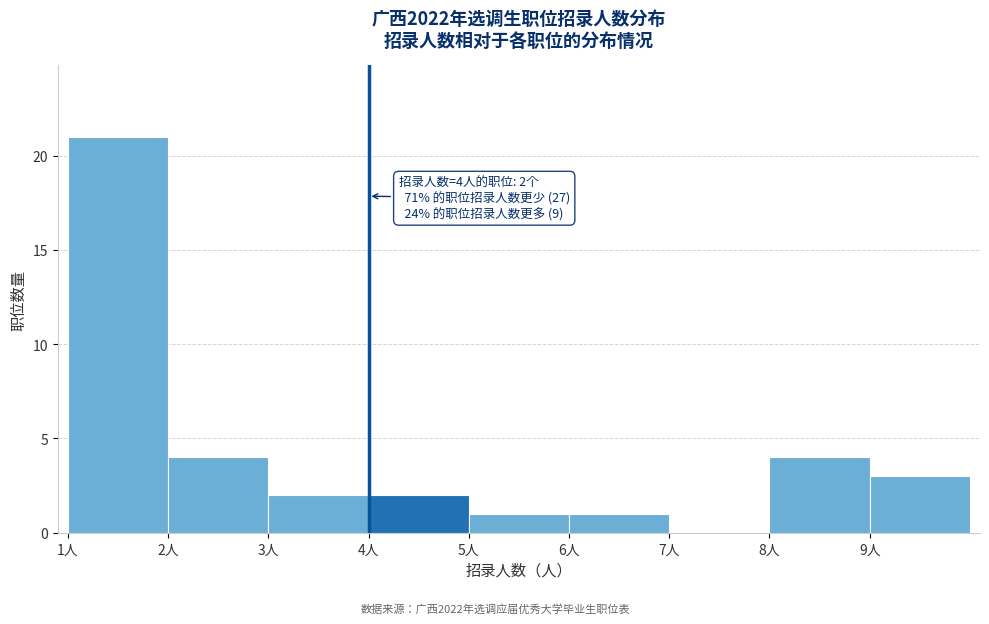

Over which range of the x-axis is the bar tallest?

1 to 2